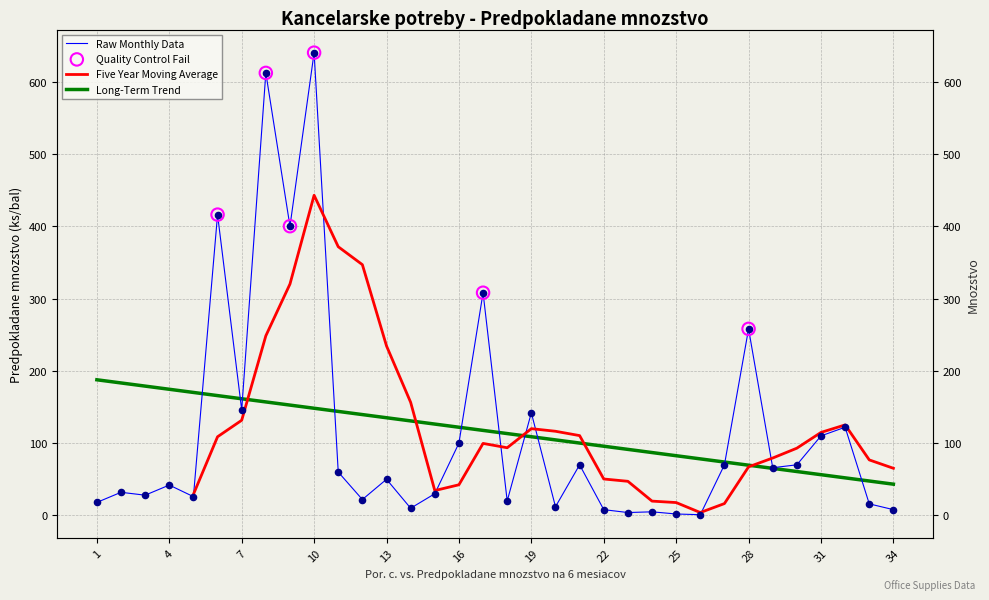

Which series has the largest Y range (max minus min)?

Predpokladane mnozstvo